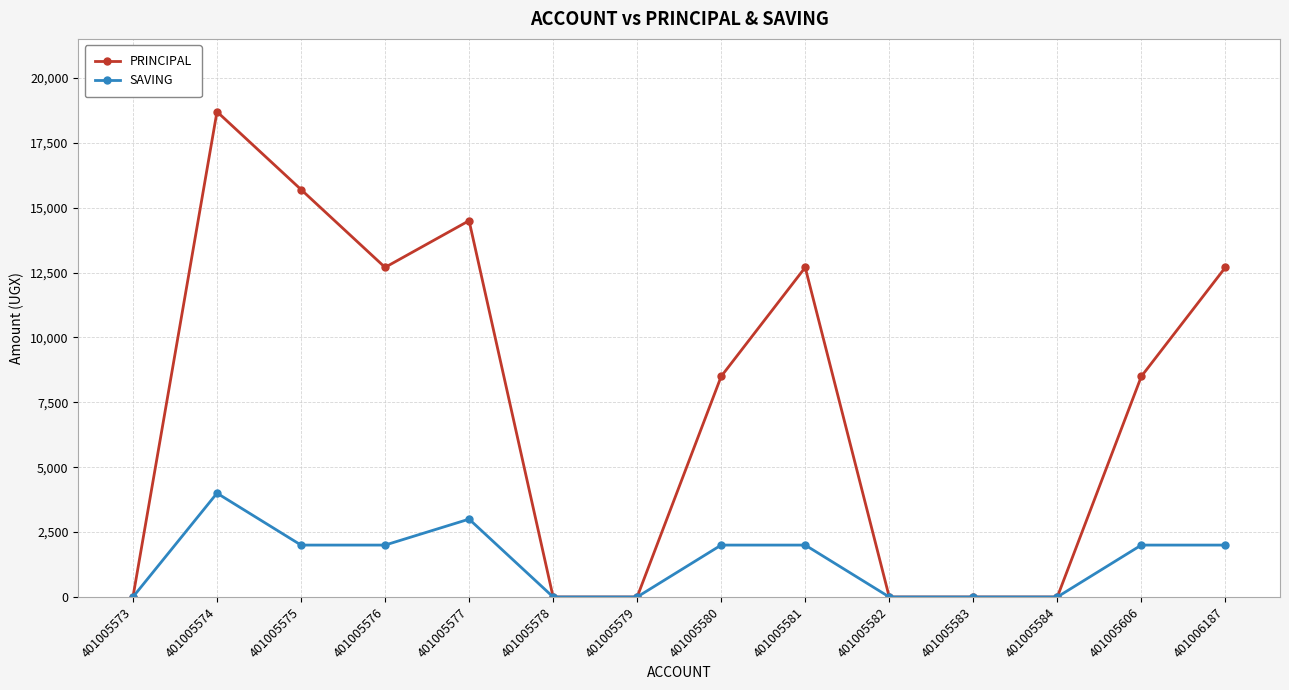

At which category does the chart reach its peak across all series?

401005574